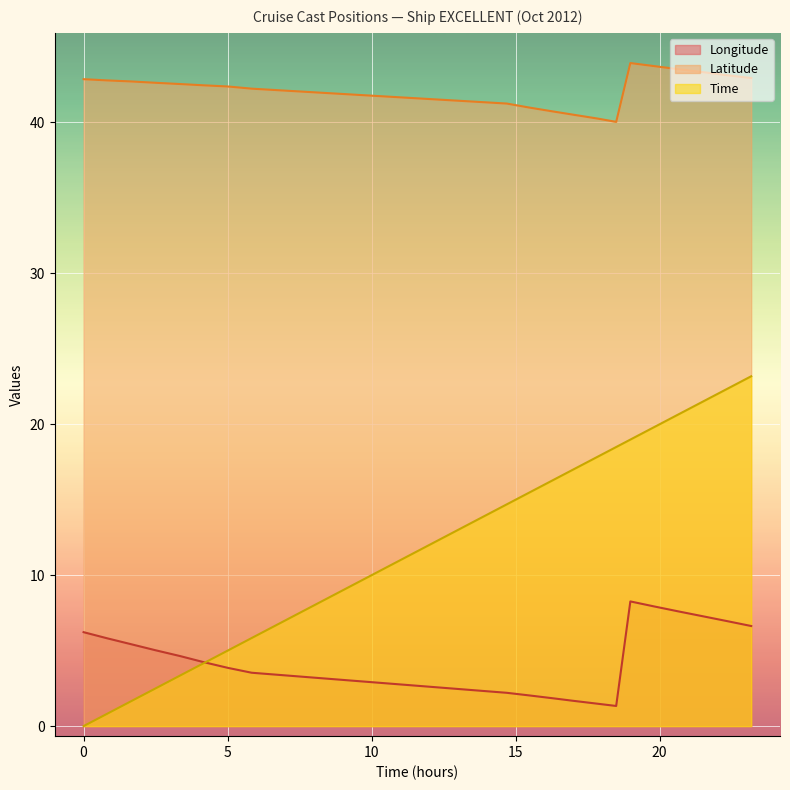

At 13, list the series in order from smallest to largest.

Longitude, Time, Latitude